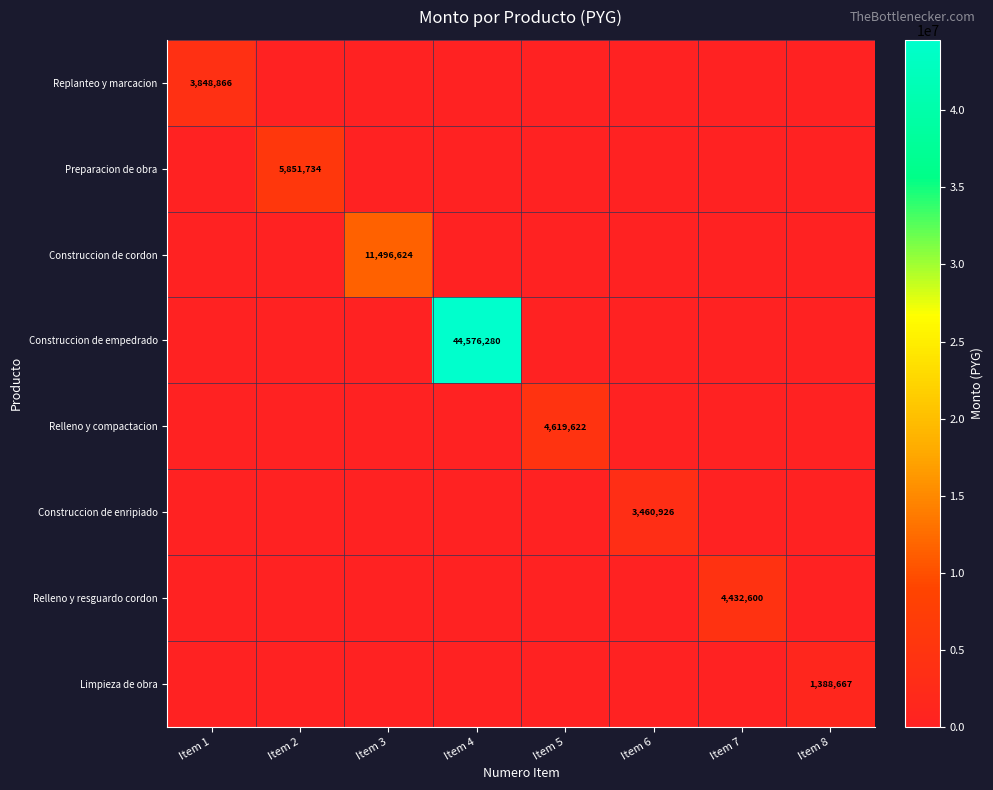

True or false: Construccion de enripiado has a value of 0 at Item 3.

True